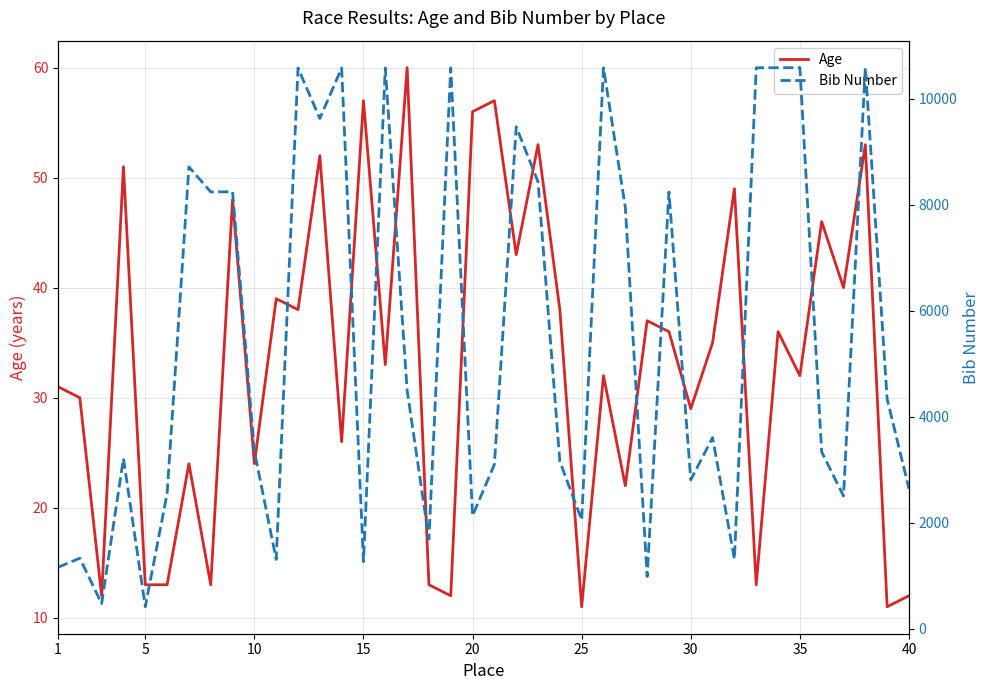

What is the difference between the maximum and second lowest values in the Bib Number series?

10113